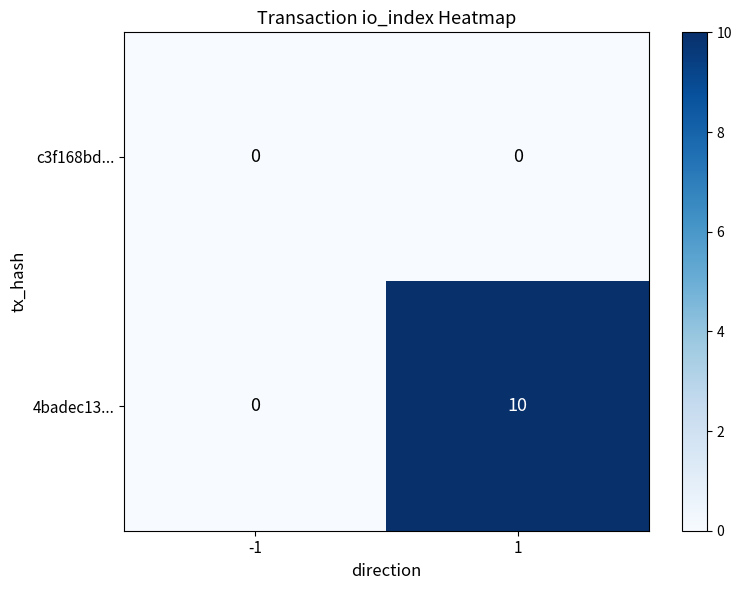

Reading left to right, what are all the values shown in this chart?

c3f168bd...: -1=0	1=0
4badec13...: -1=0	1=10